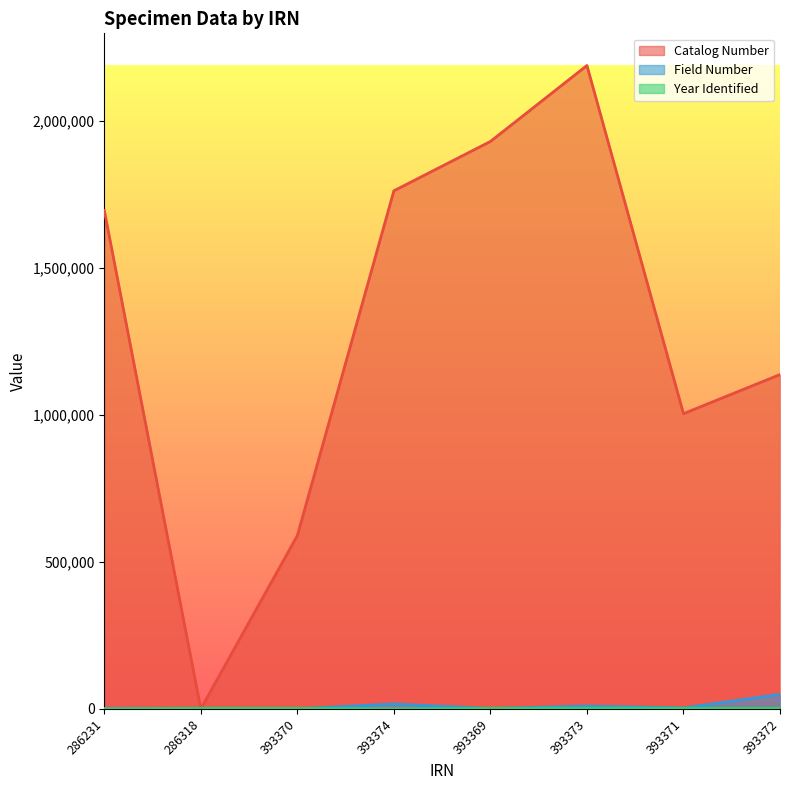

How many data points in Field Number are less than 2979?

4